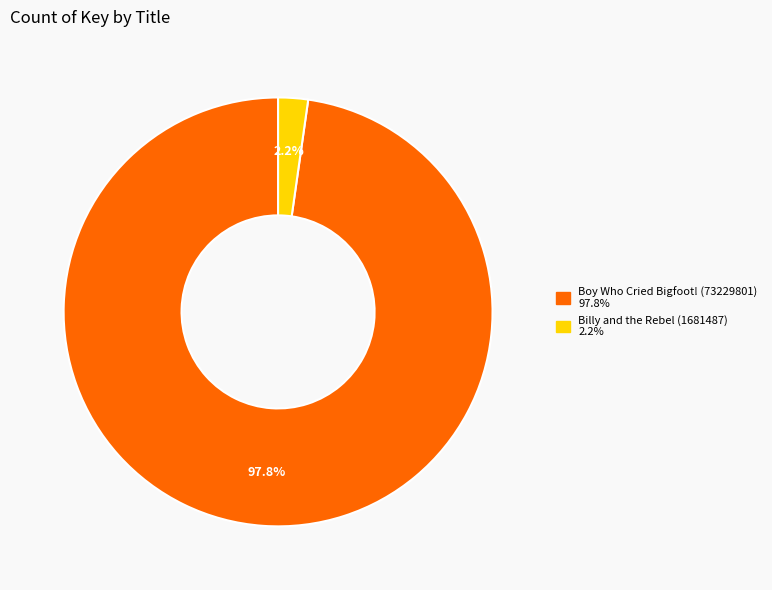

What portion of the pie excludes Billy and the Rebel (1681487)?

97.8%